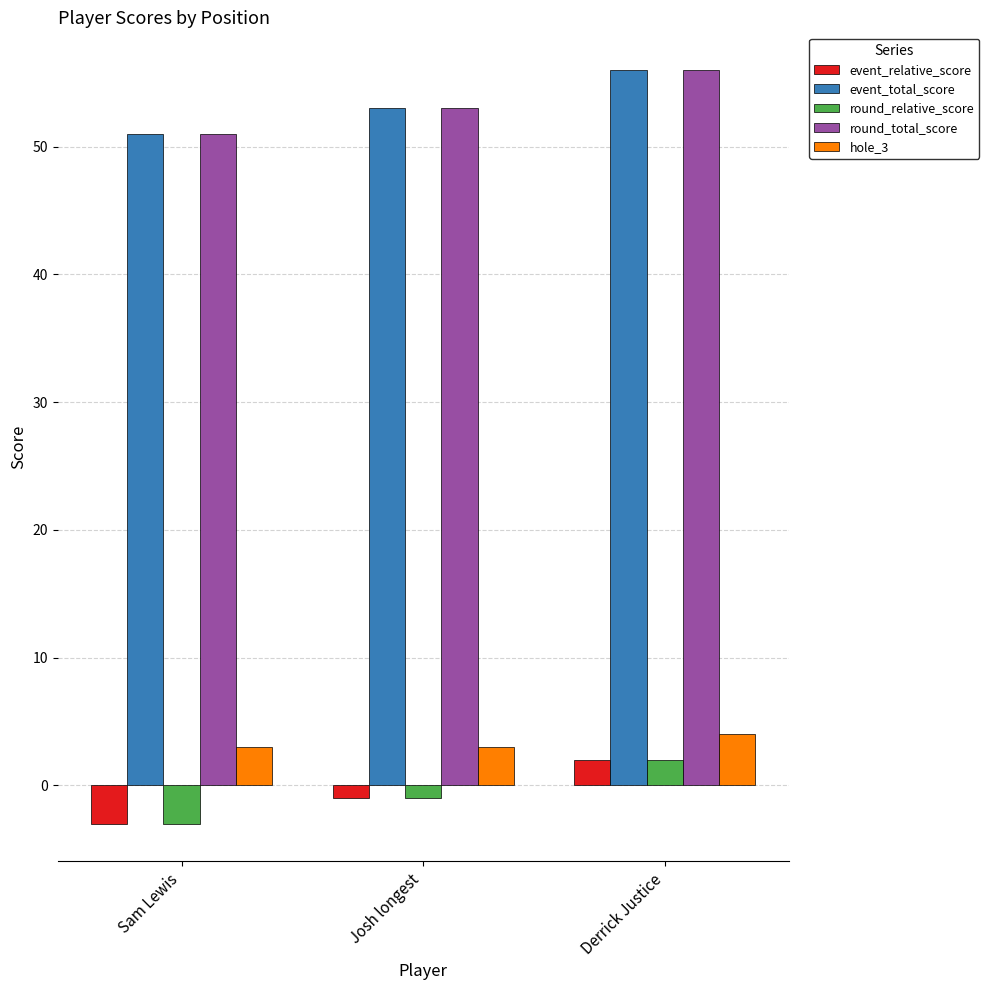

What are all the series names shown in the legend?

event_relative_score, event_total_score, round_relative_score, round_total_score, hole_3